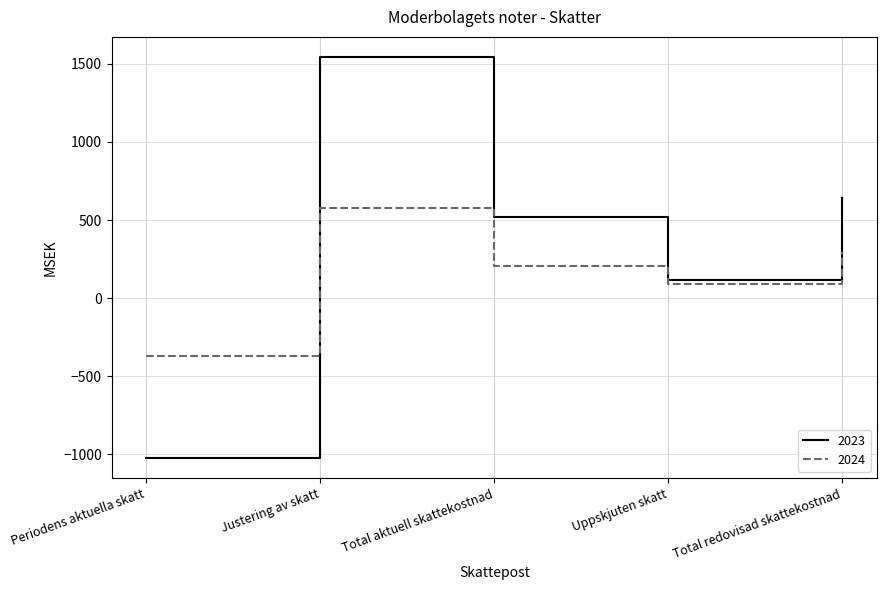

In 2024, how many points are lower than both neighbors (excluding endpoints)?

1